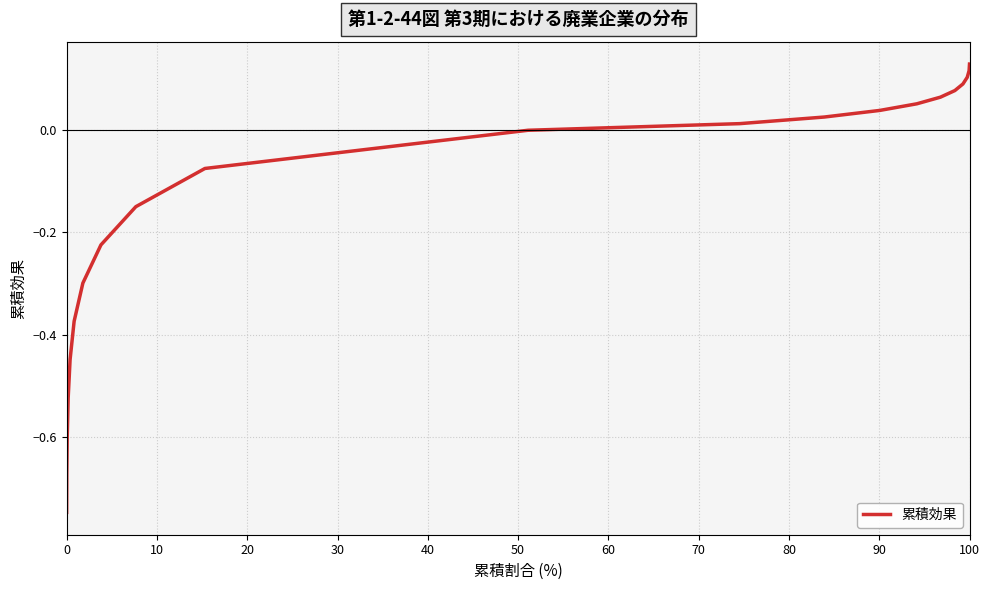

How many lines are shown in the chart?

1